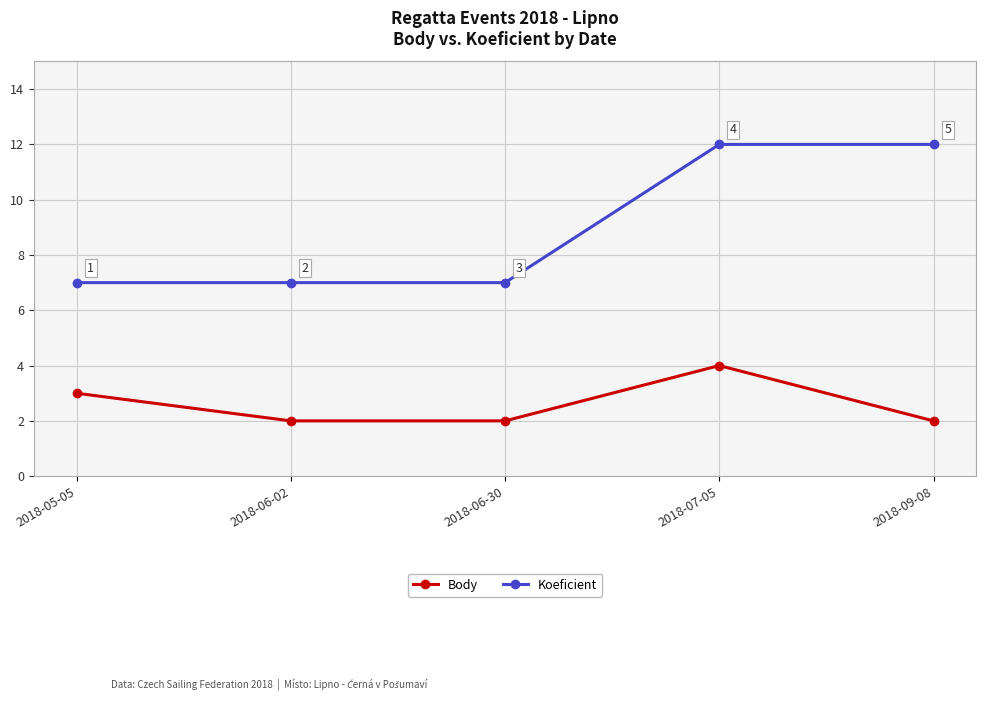

True or false: Koeficient and Body intersect in this chart.

False